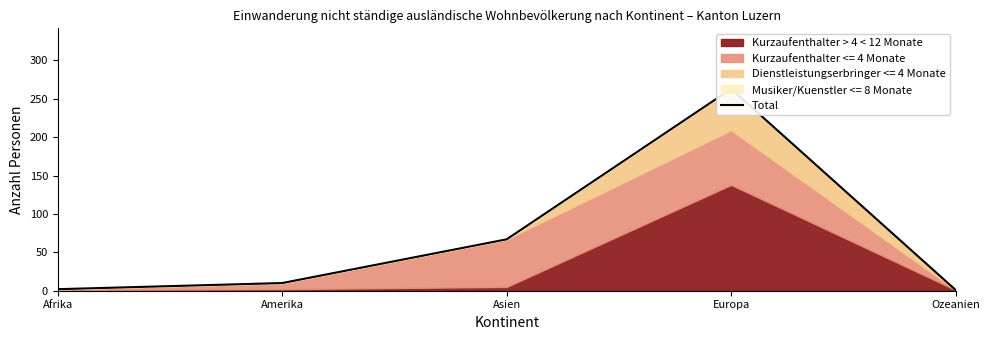

What is the sum of all values?

343